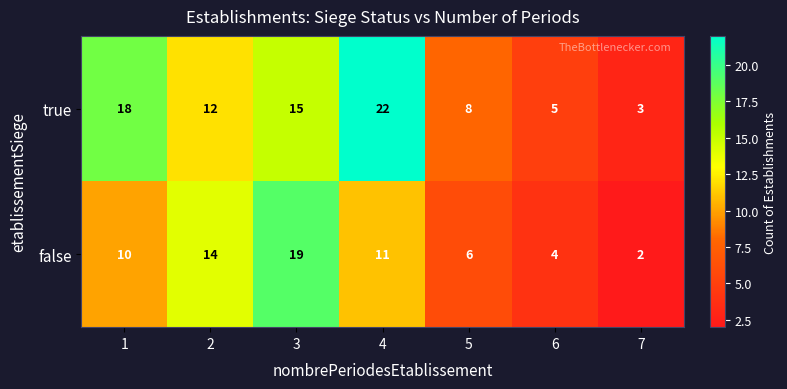

How many true values are between 5 and 18?

5